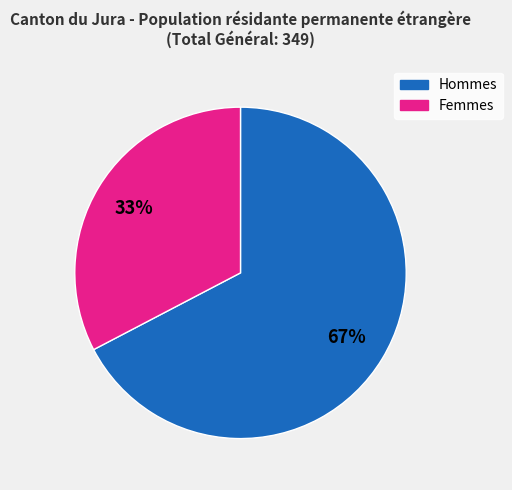

To the nearest percent, what is the combined percentage of Femmes and Hommes?

100%